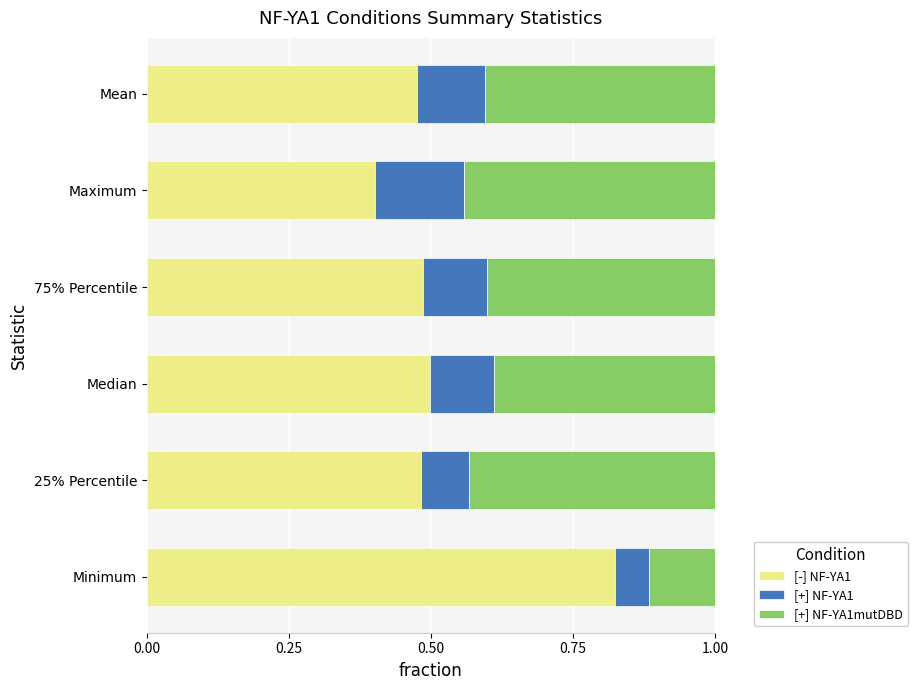

Which category has the lowest value in the [-] NF-YA1 series?

Maximum